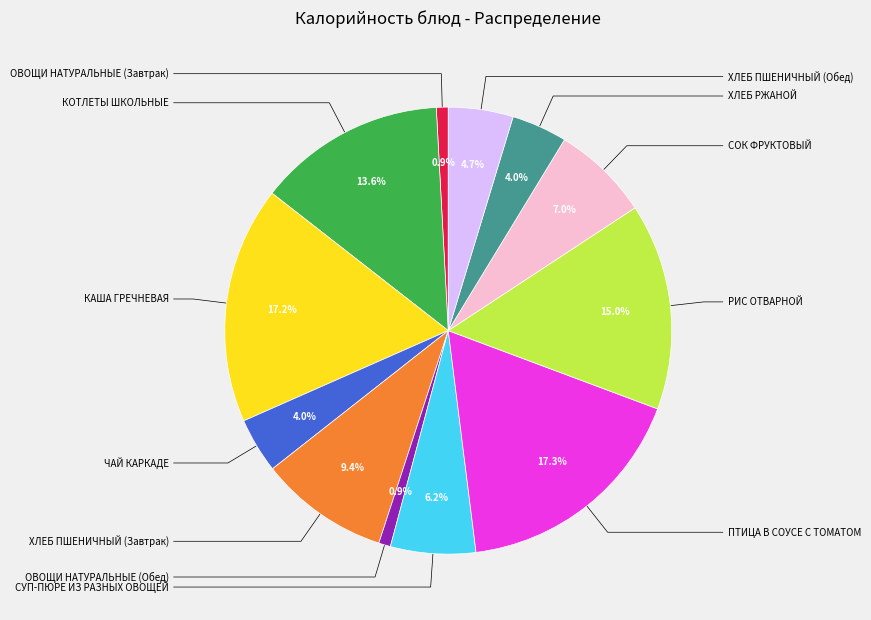

Count the number of slices in the pie.

12